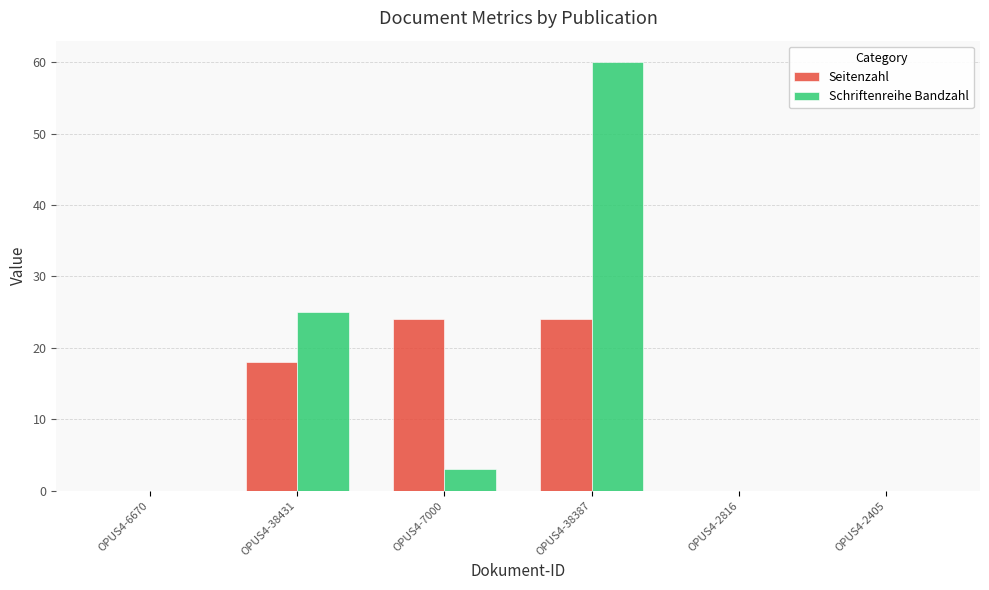

What is the maximum value for Seitenzahl?

24